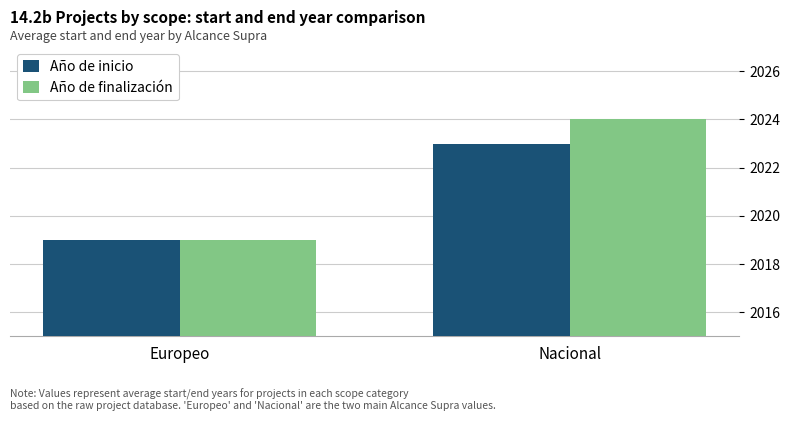

What is the difference between the maximum and minimum values in the Año de finalización series?

5